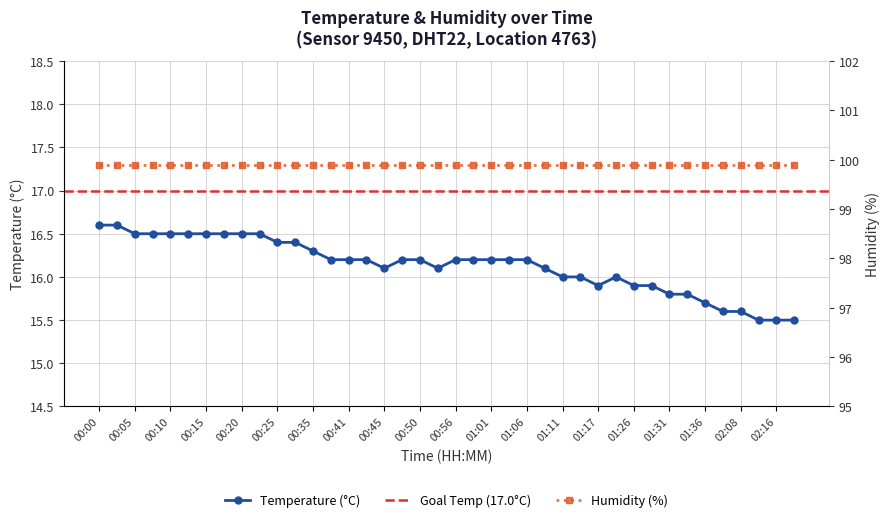

What position from the left is 00:58?

22